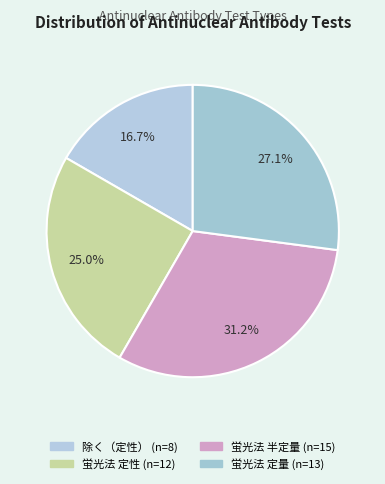

How many slices are in this pie chart?

4